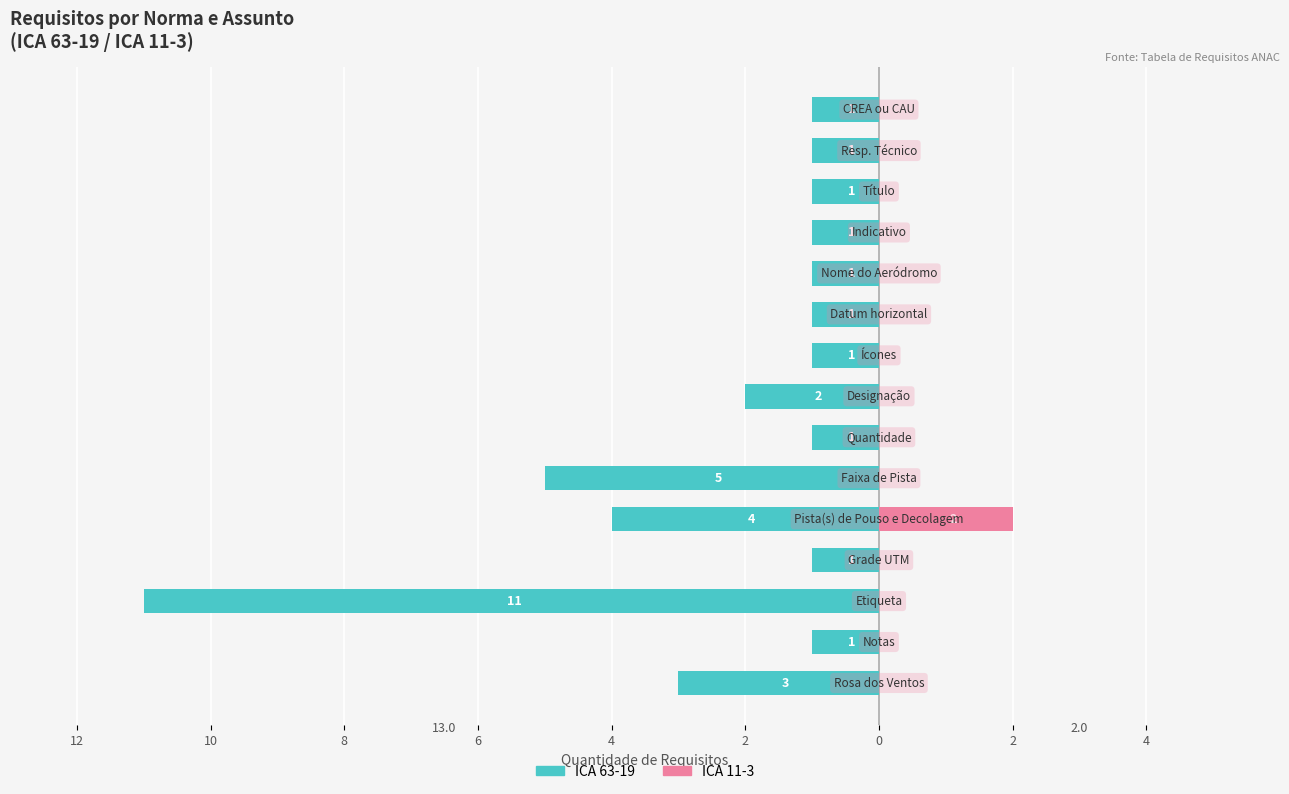

What is the difference between the maximum and minimum values in the ICA 11-3 series?

2